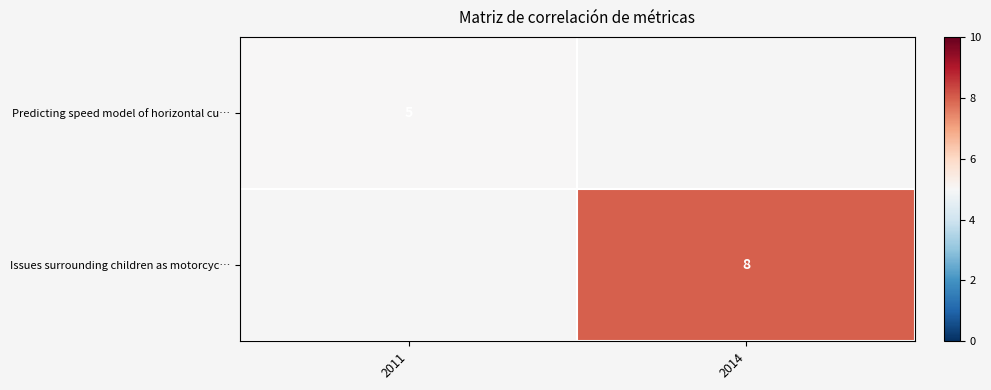

At which category does the chart reach its minimum across all series?

2011